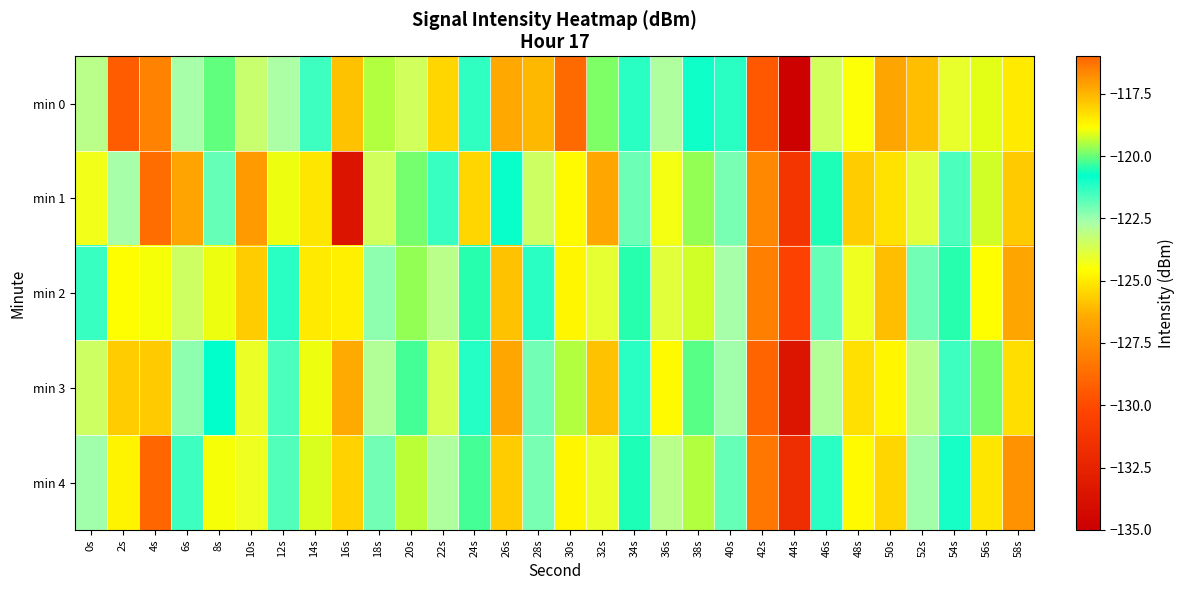

At 44s, list the series in order from largest to smallest.

min 2, min 1, min 4, min 3, min 0